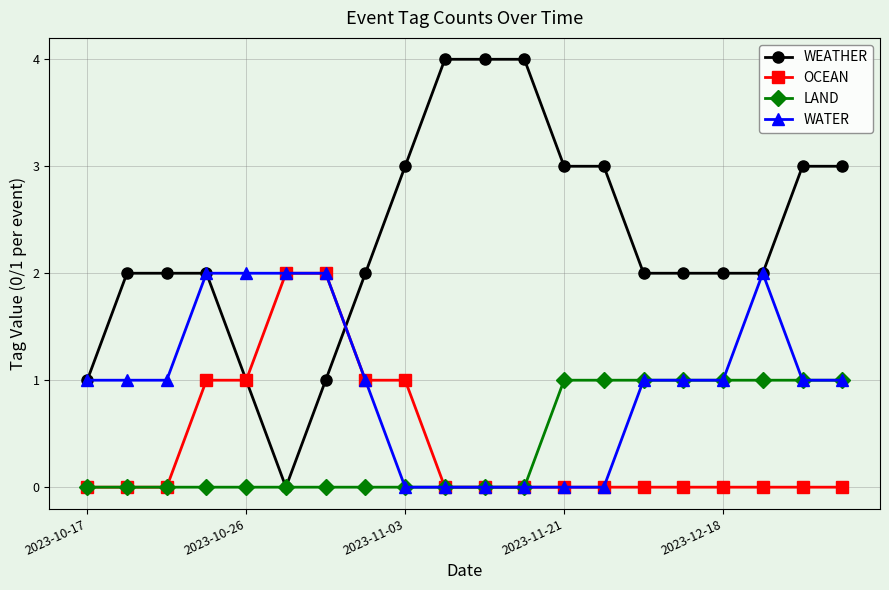

Which series has the largest total across all categories?

WEATHER